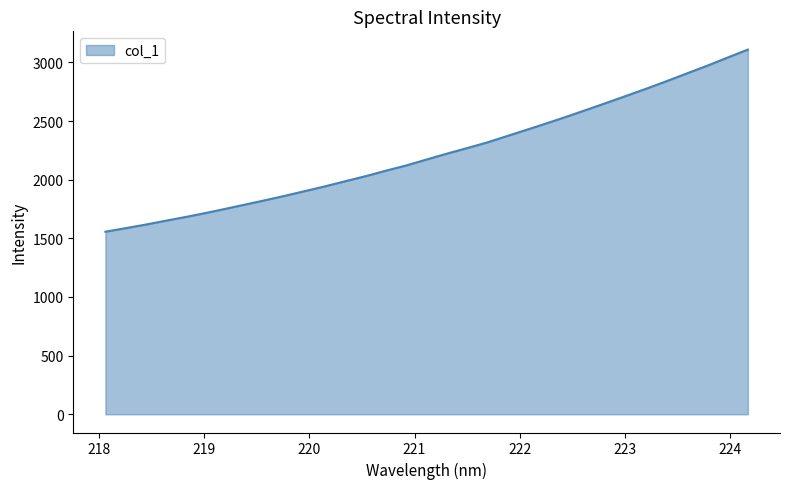

What is the difference between the maximum and minimum values?

1552.9